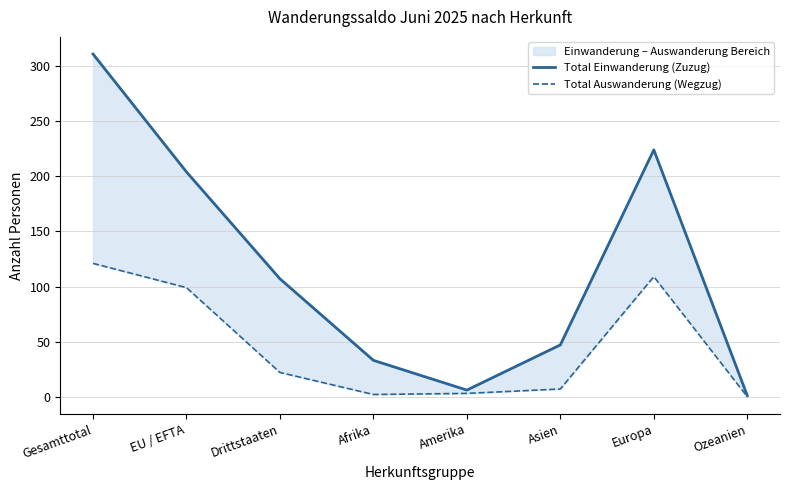

What is the sum of all Total Einwanderung (Zuzug) values?

933